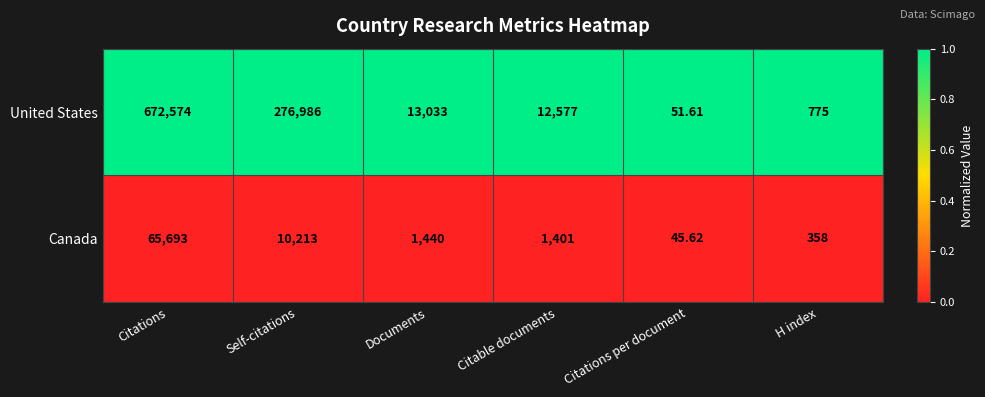

List the series in order of their overall mean, highest first.

United States, Canada